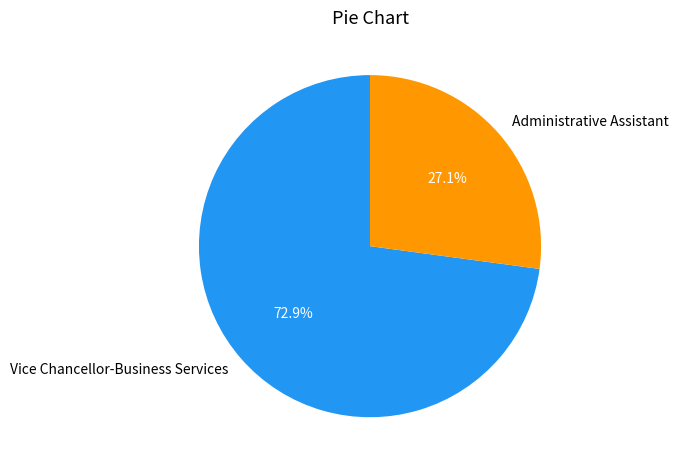

Approximately how many times larger is the value at Administrative Assistant compared to Vice Chancellor-Business Services?

0.4